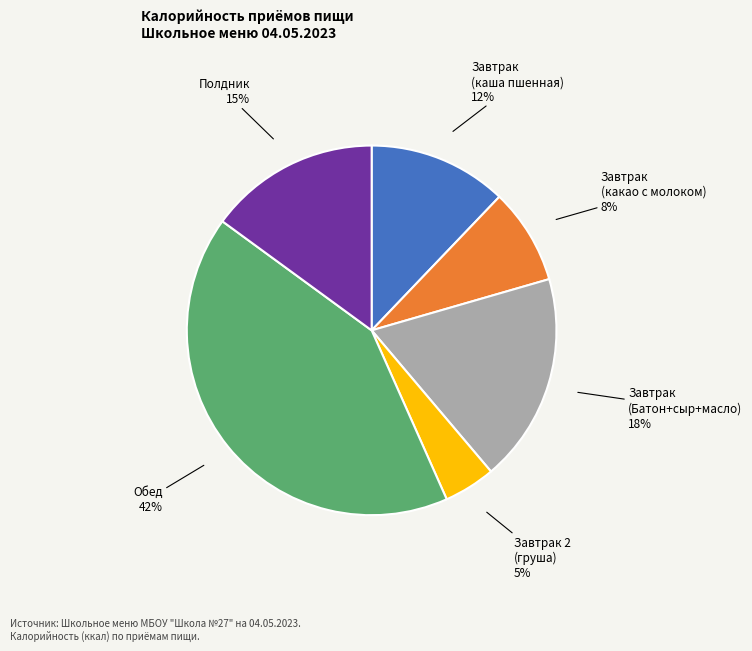

Is there any slice that represents more than half of the pie?

No